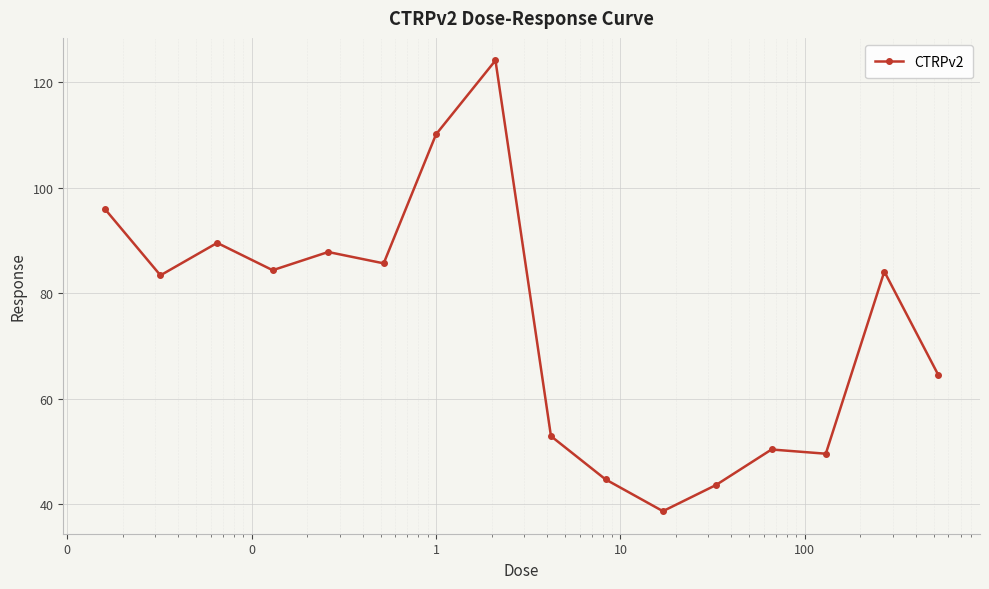

Does the chart display data point markers on the line(s)?

Yes